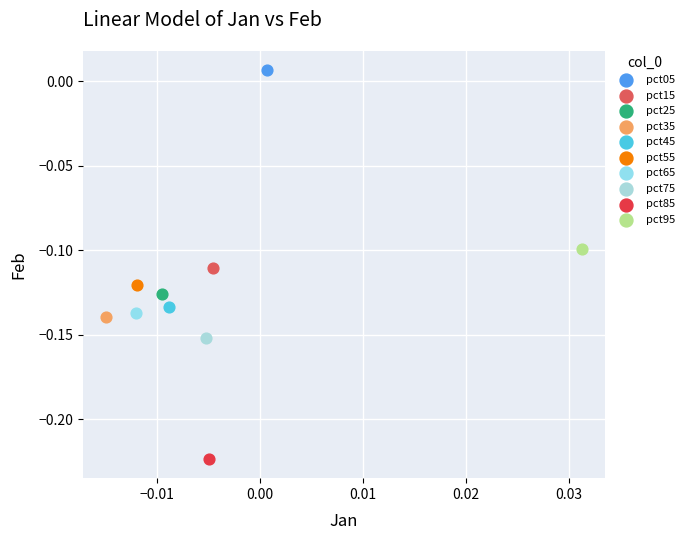

What are all the series names shown in the legend?

pct05, pct15, pct25, pct35, pct45, pct55, pct65, pct75, pct85, pct95